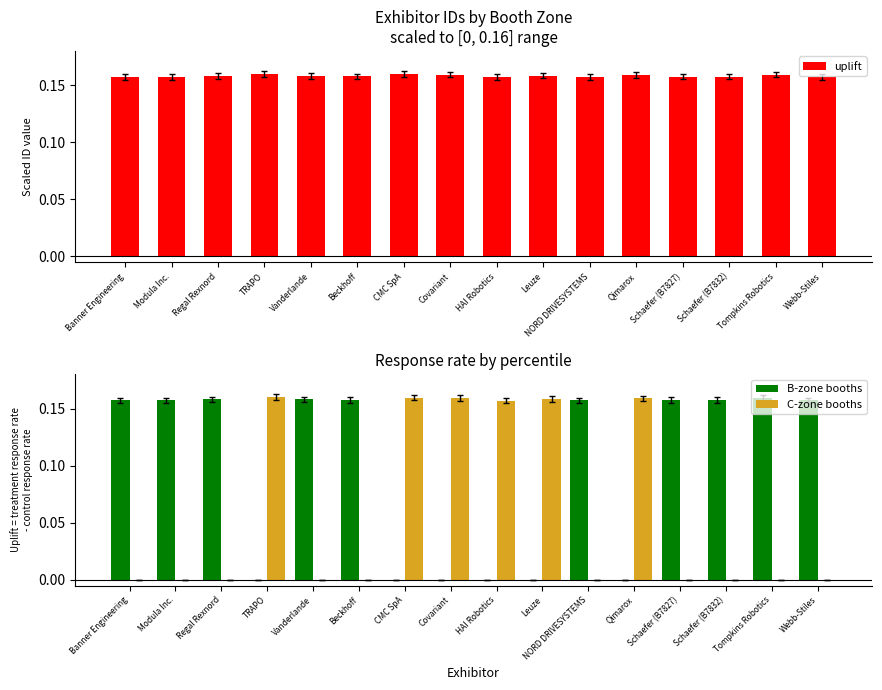

At how many categories does at least one series exceed 0?

16